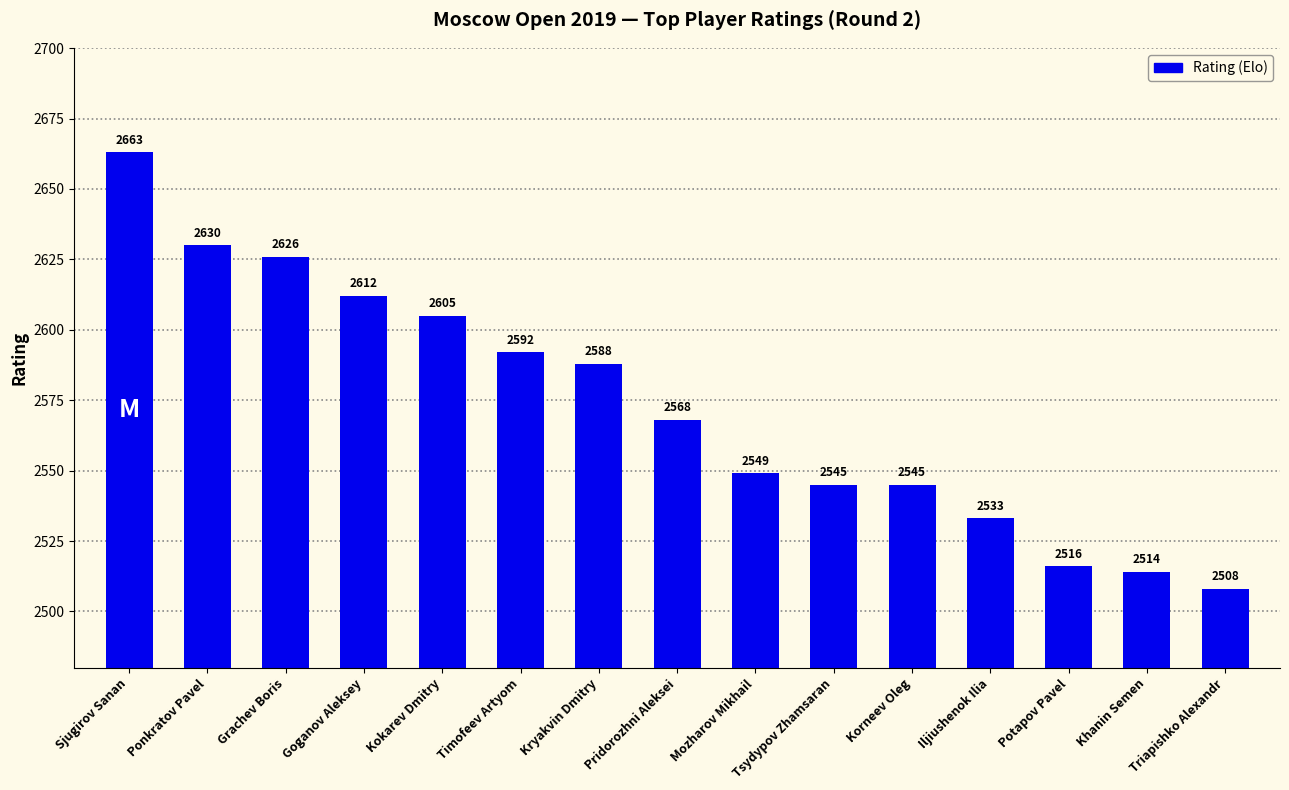

Which label corresponds to the largest value in the chart?

Sjugirov Sanan